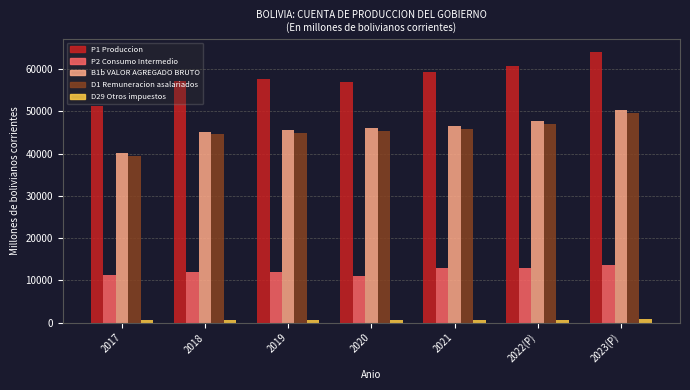

Which series has the widest spread of values?

P1 Produccion